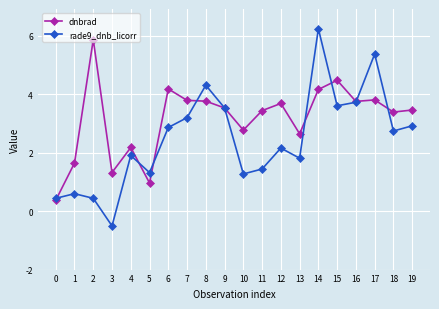

True or false: rade9_dnb_licorr has a value of 2.7 at 18.

True